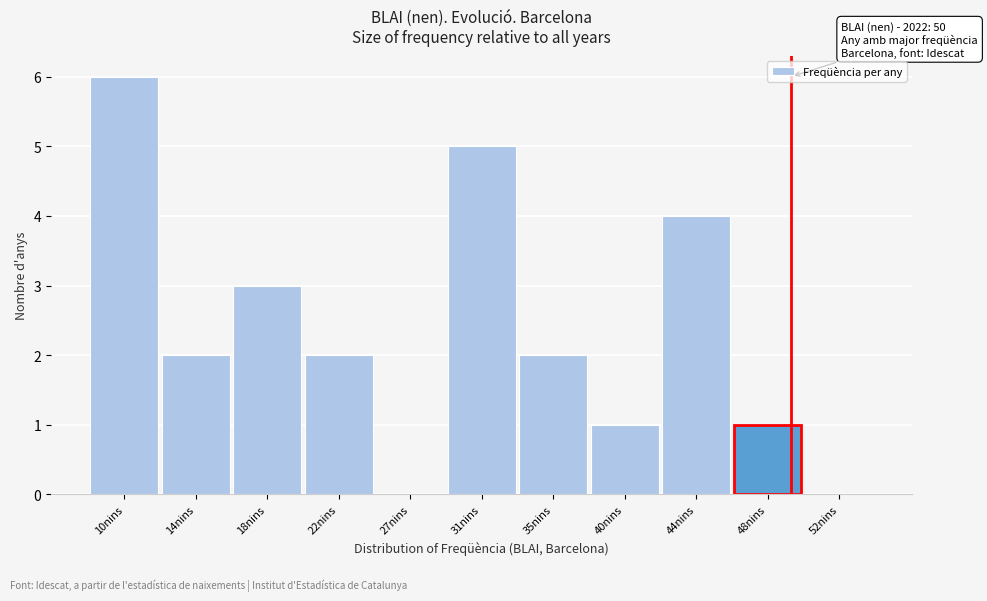

Reading right to left, what are all the values shown in this chart?

52nins=0	48nins=1	44nins=4	40nins=1	35nins=2	31nins=5	27nins=0	22nins=2	18nins=3	14nins=2	10nins=6